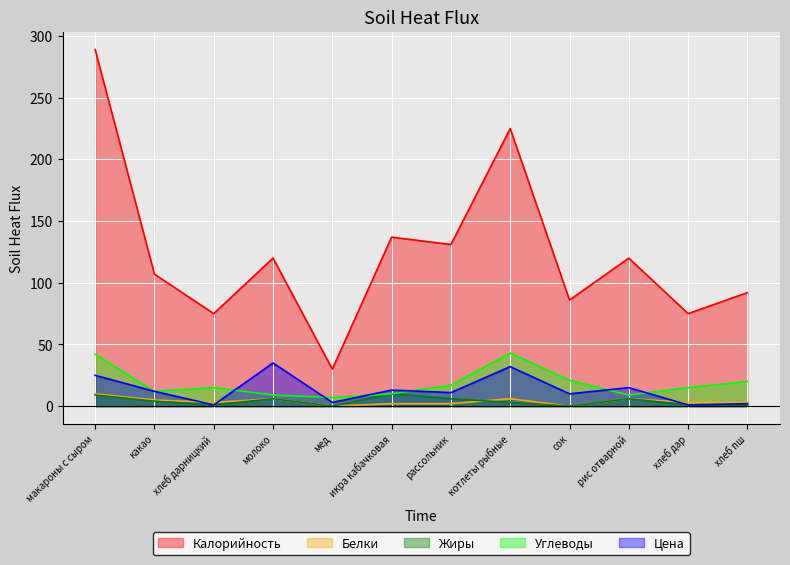

True or false: Калорийность and Жиры intersect in this chart.

False